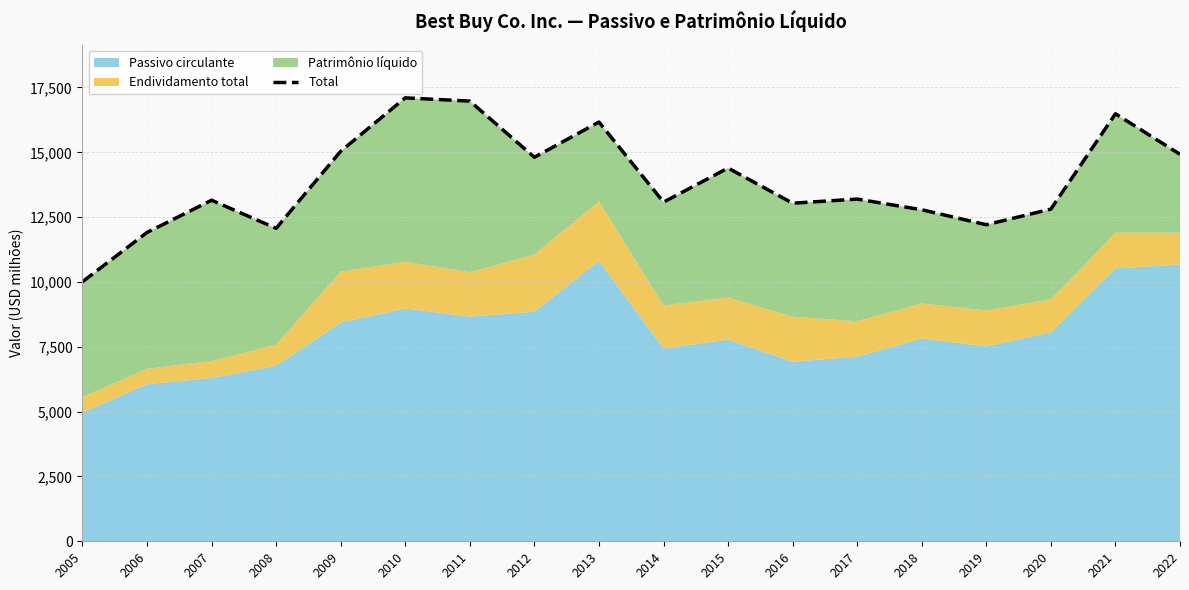

Reading right to left, what are all the values shown in this chart?

14923	16485	12810	12207	12784	13196	13037	14393	13079	16167	14808	16974	17100	15041	12069	13152	11909	10008